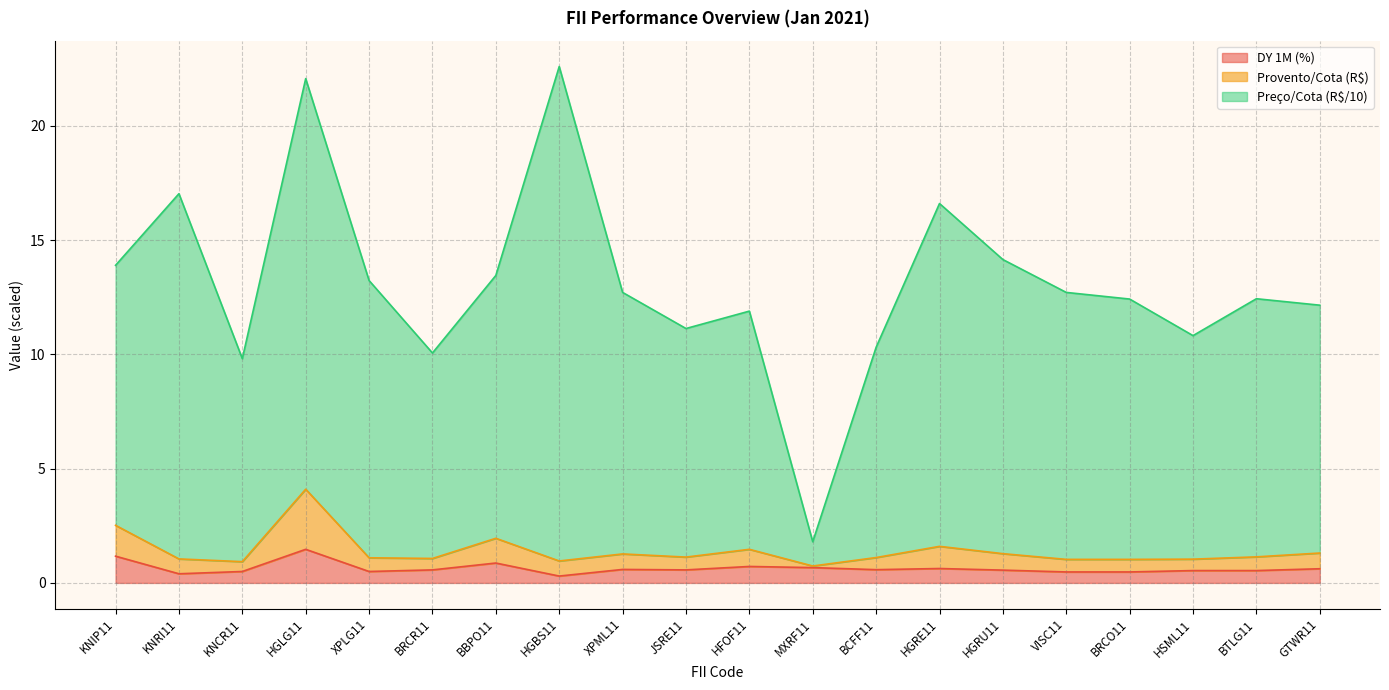

In Preco/Cota (R$), how many points are higher than both neighbors (excluding endpoints)?

6